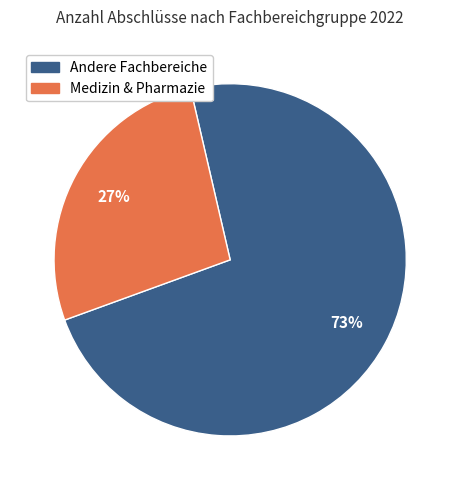

To the nearest percent, what is the average slice percentage?

50%